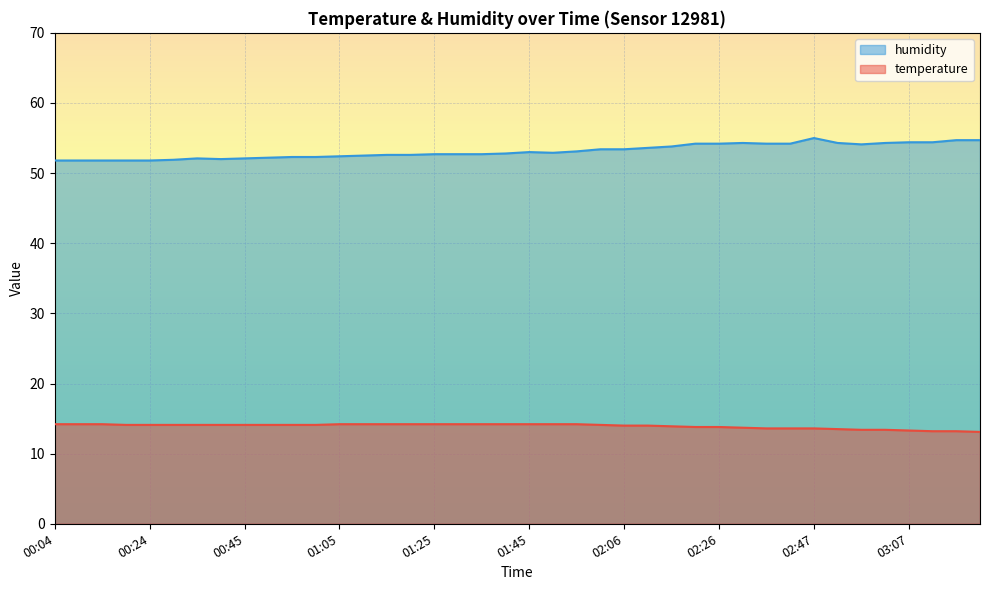

Which series has the largest total across all categories?

humidity